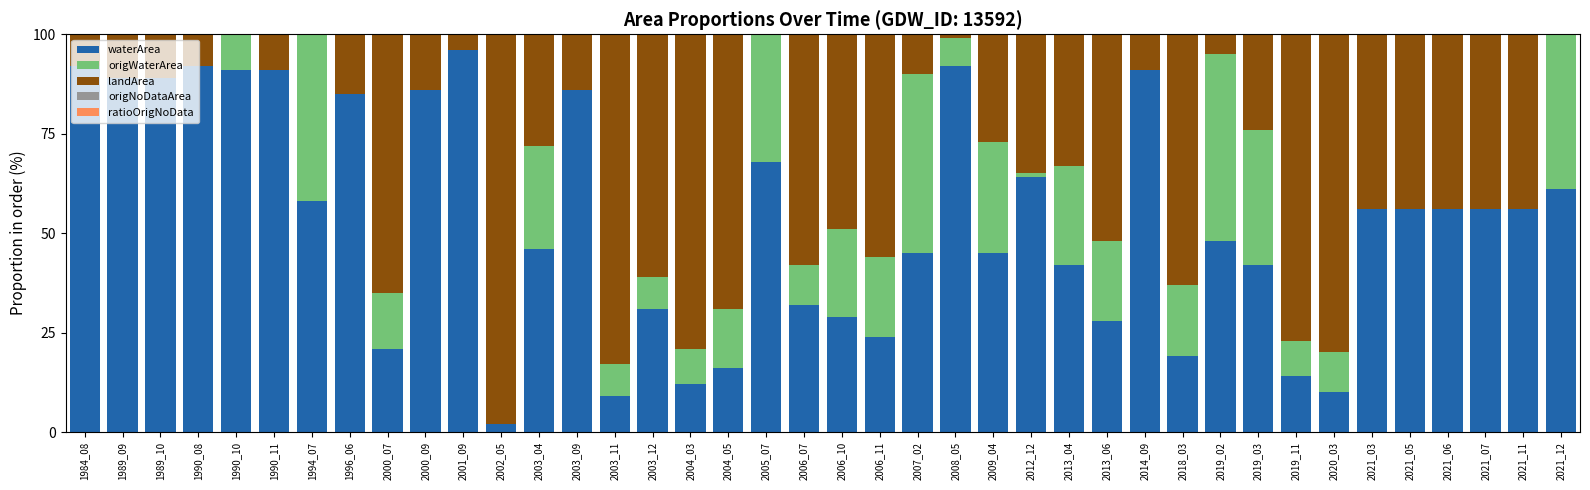

At which label does landArea reach its minimum?

2001_09